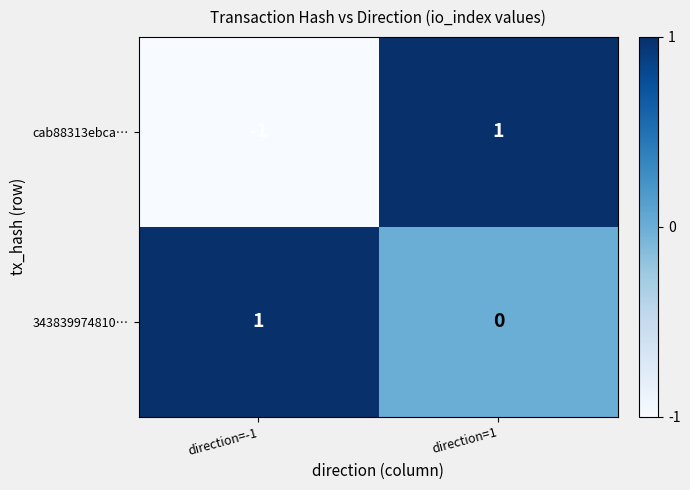

Is it true that cab88313ebca… equals 2 at direction=1?

False